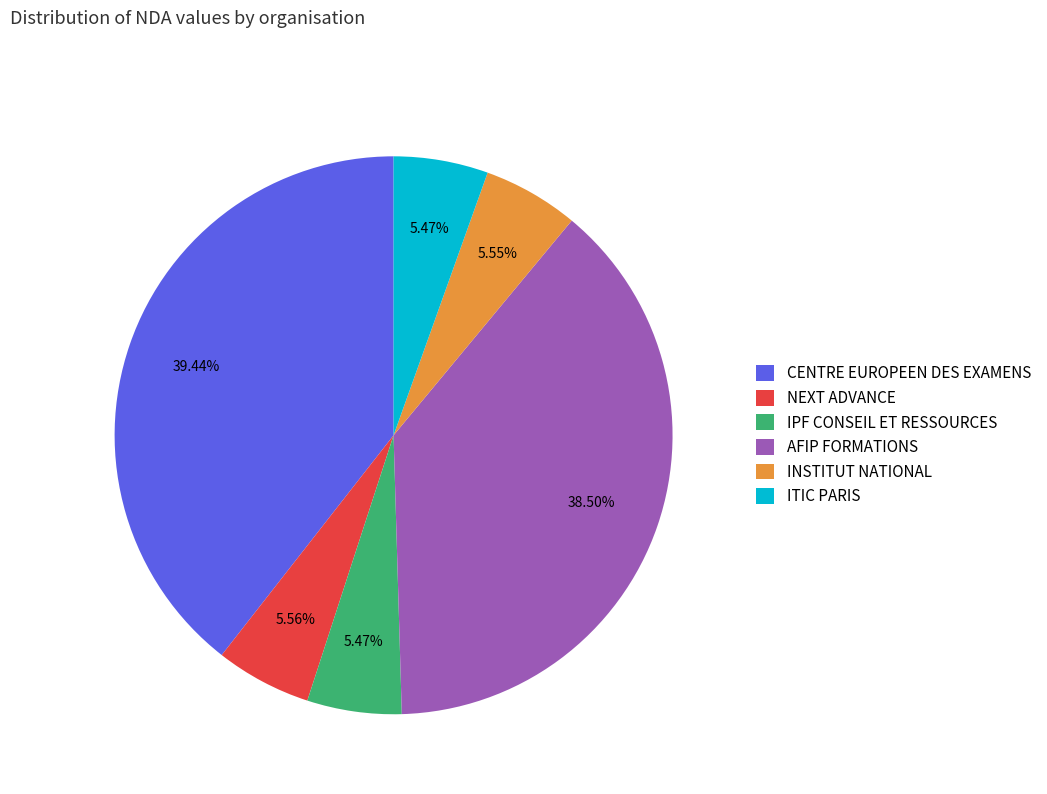

Which category has the biggest portion of the pie?

CENTRE EUROPEEN DES EXAMENS